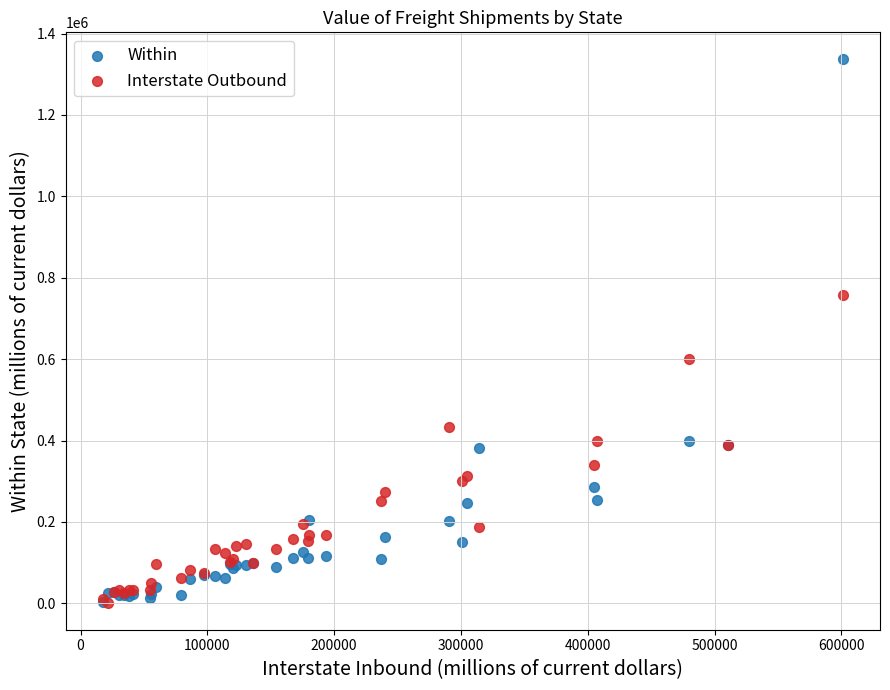

Across all series, what Y value is closest to 669108?

599609.0